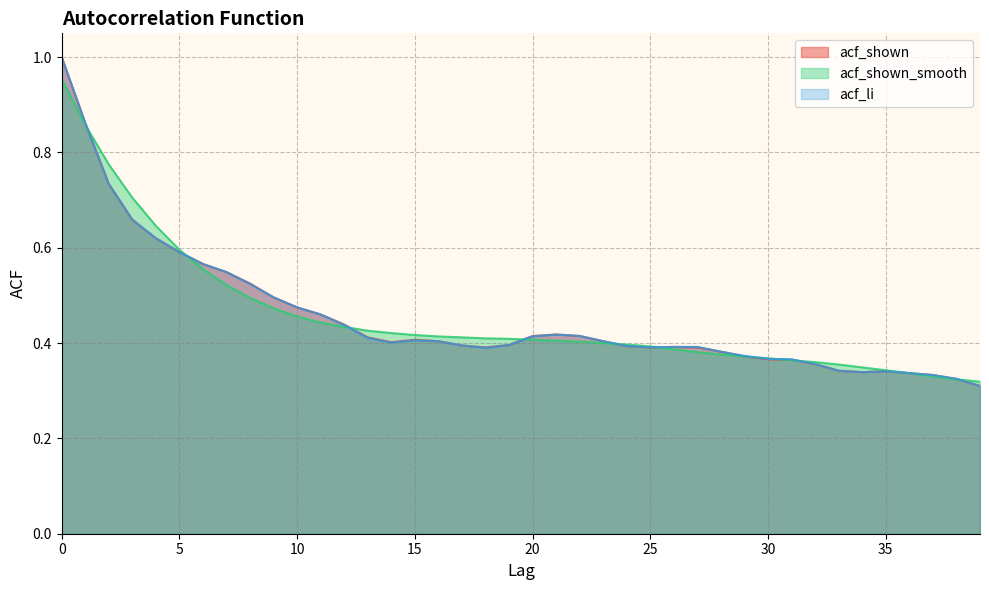

What is the highest value of the acf_shown_smooth series?

1.0